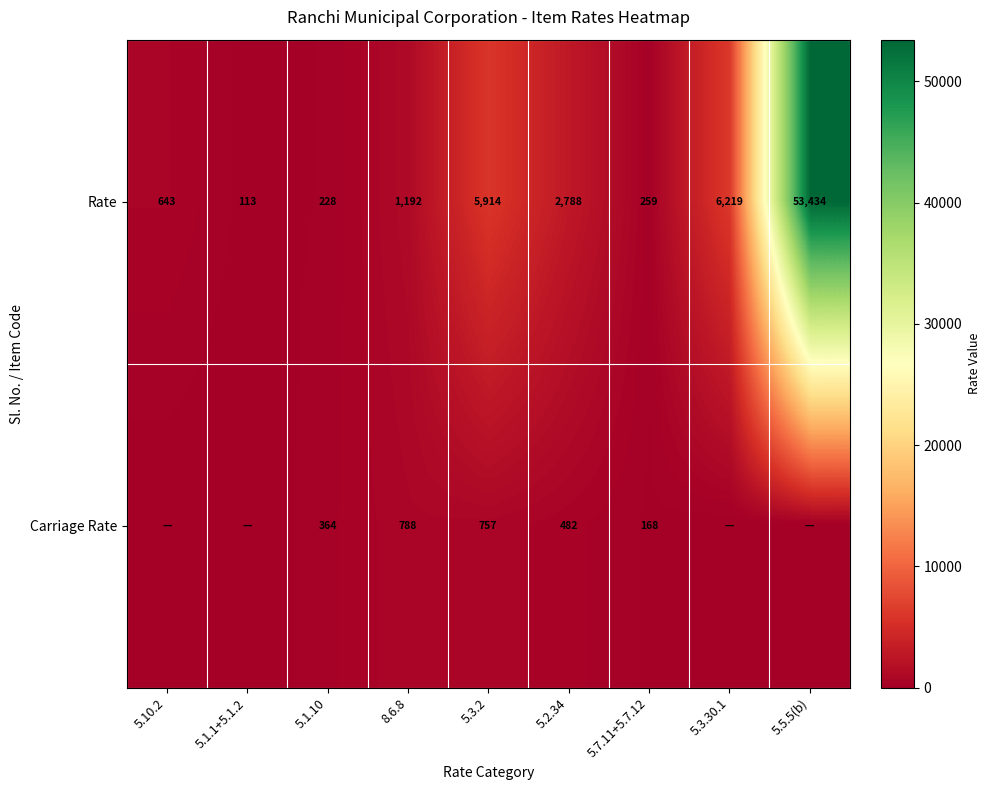

At which category is the sum across all series the highest?

5.5.5(b)